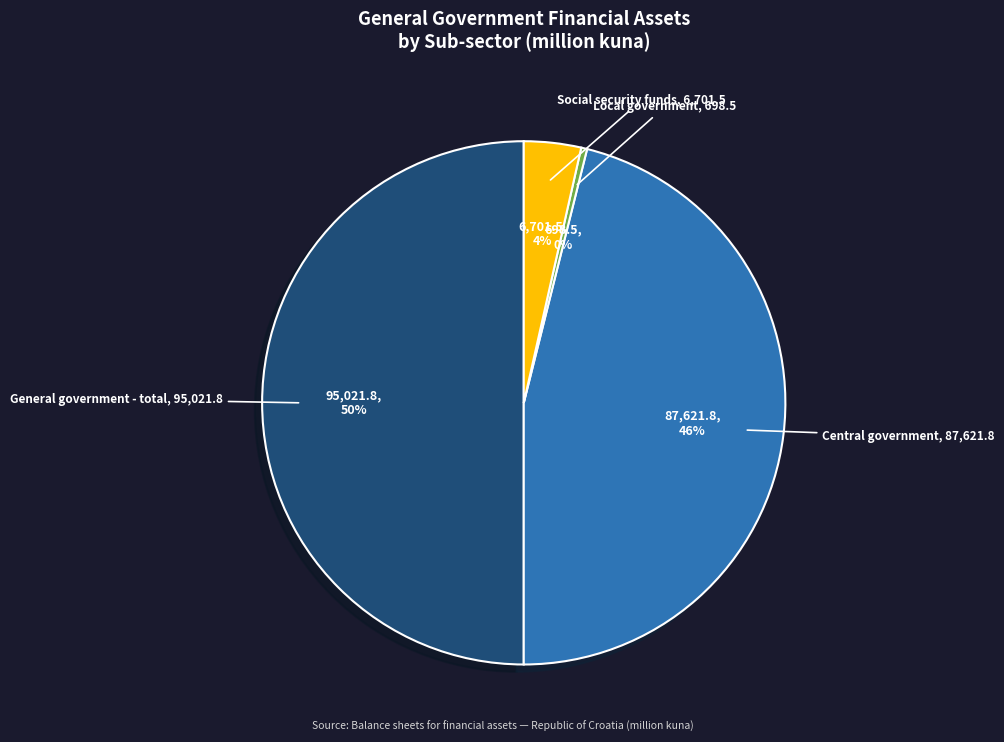

To the nearest percent, what is the average slice percentage?

25%